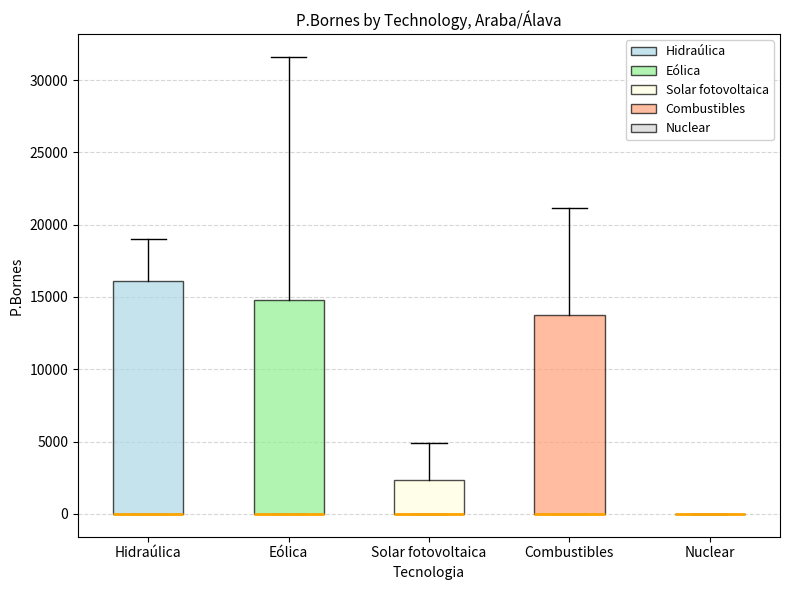

Reading left to right, read every box against the y-axis: the position of its median line, the range the box covers, and the ends of its whiskers. The values are not printed on the chart, so give them approximately, as read against the axis.

Hidraúlica: median 0 (drawn on the box's lower edge), box 0 to 16000, whiskers 0 to 19000
Eólica: median 0 (drawn on the box's lower edge), box 0 to 15000, whiskers 0 to 31500
Solar fotovoltaica: median 0 (drawn on the box's lower edge), box 0 to 2500, whiskers 0 to 5000
Combustibles: median 0 (drawn on the box's lower edge), box 0 to 14000, whiskers 0 to 21000
Nuclear: box collapsed to a line at 0, whiskers 0 to 0